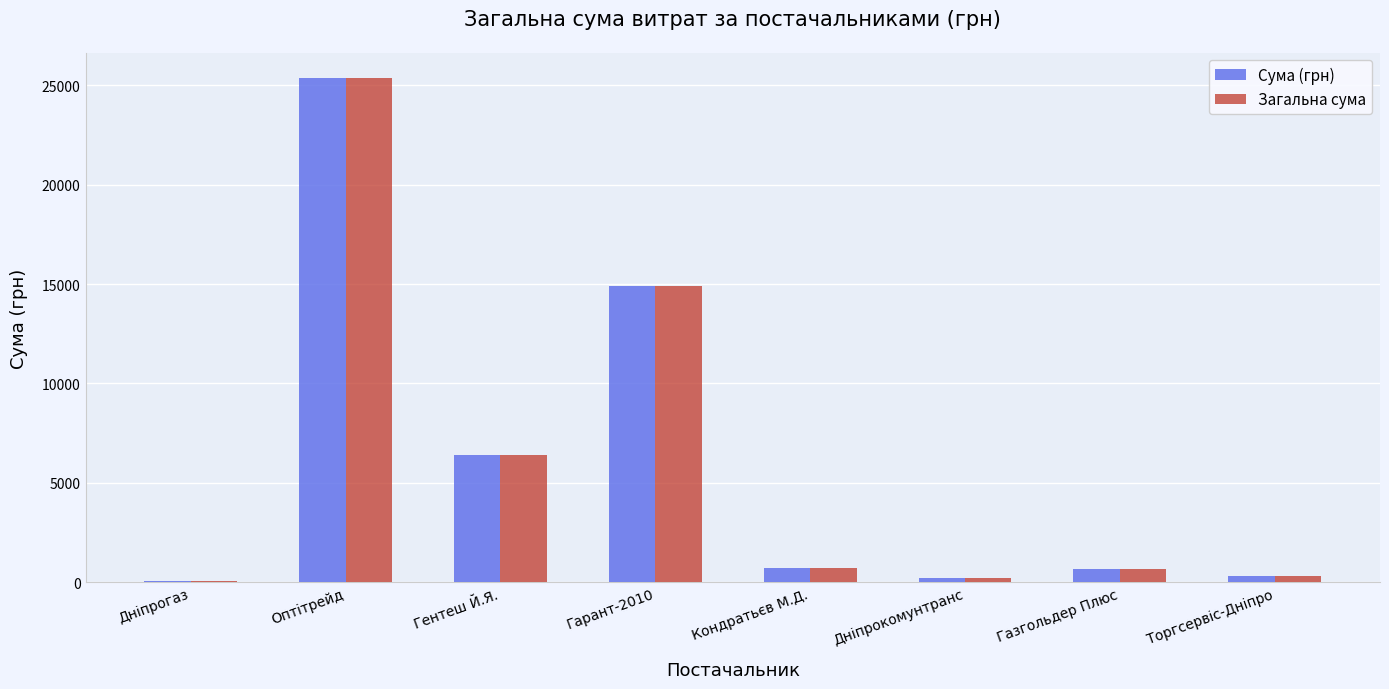

Which label corresponds to the largest value in the chart?

Оптітрейд